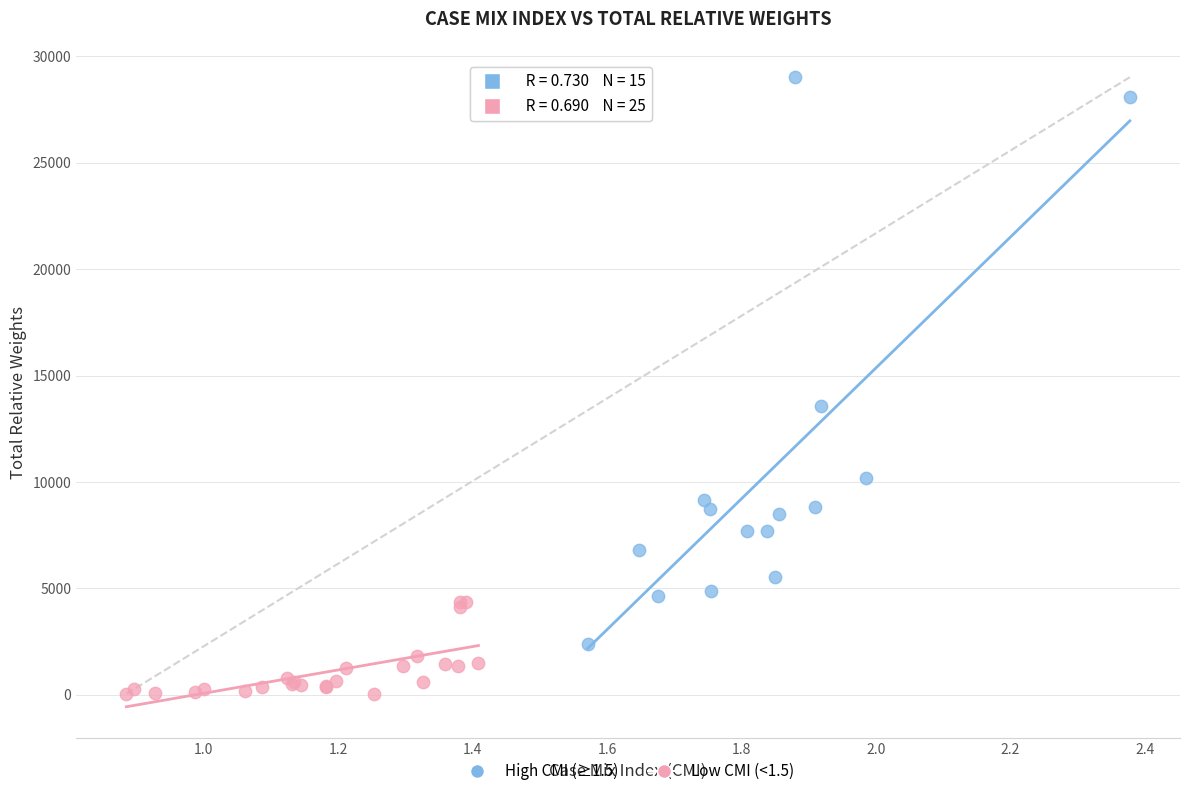

Which series contains the lowest Y value?

Low CMI (<1.5)